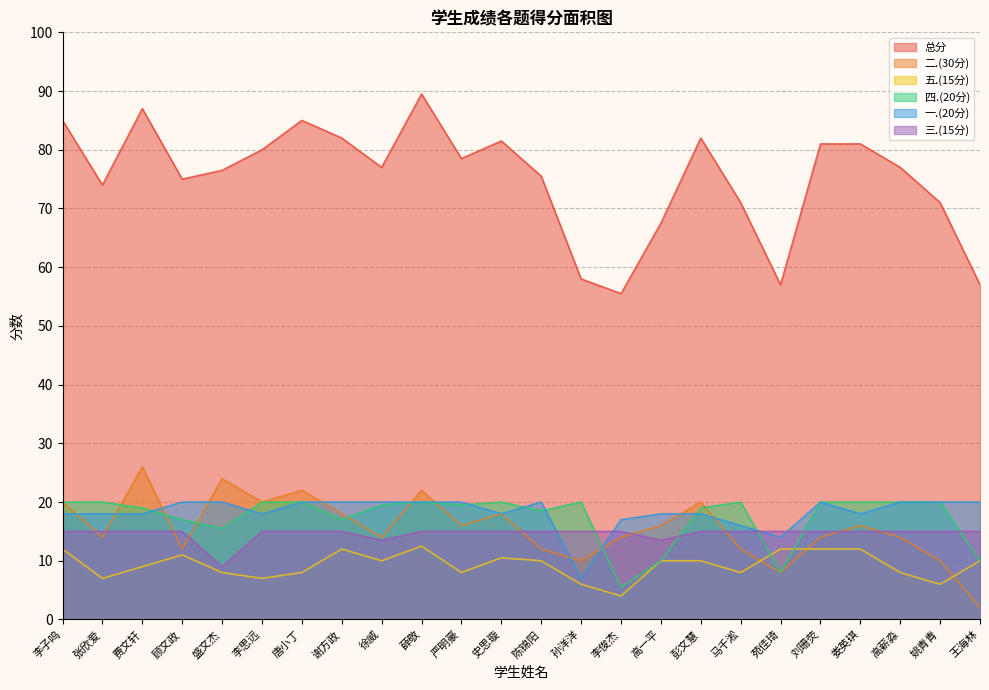

What is the total value across all series at 谢方政?

164.0